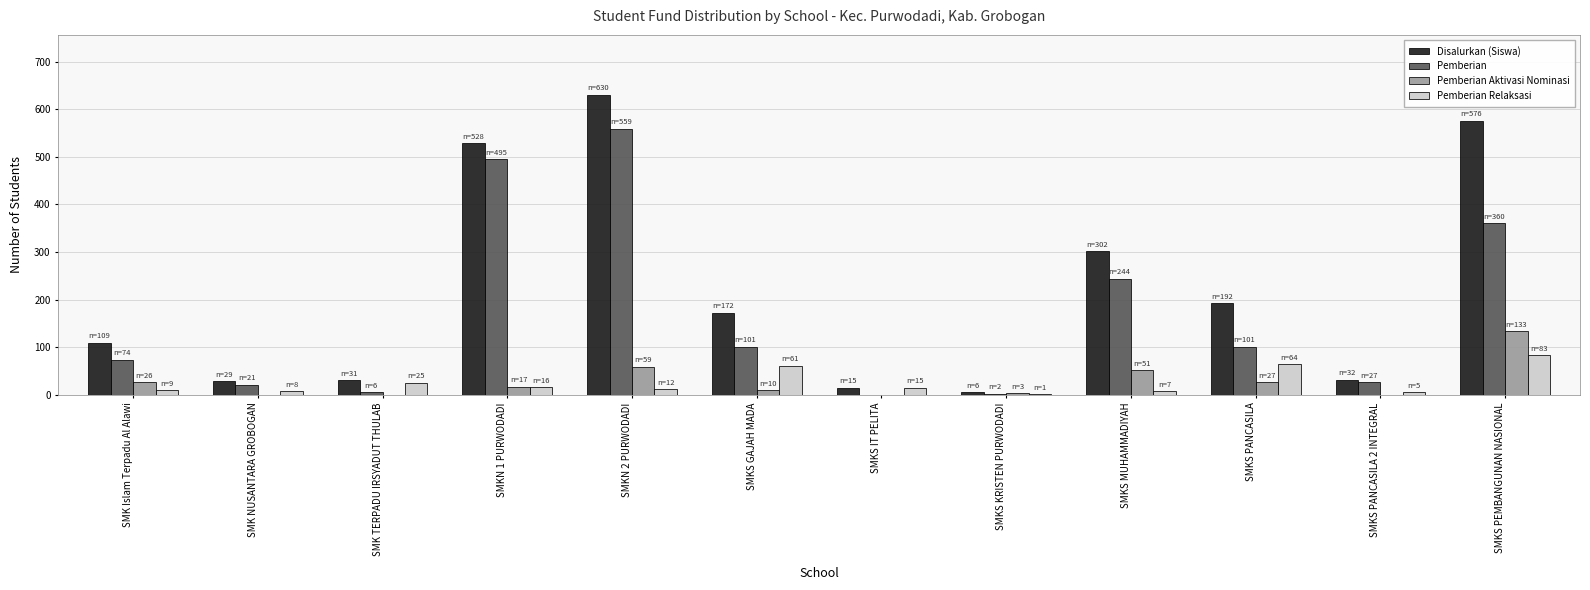

Which category has the highest value in the Pemberian series?

SMKN 2 PURWODADI